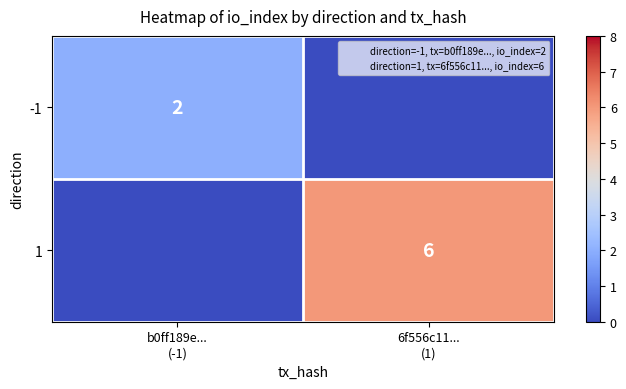

What is the sum of all -1 values?

2